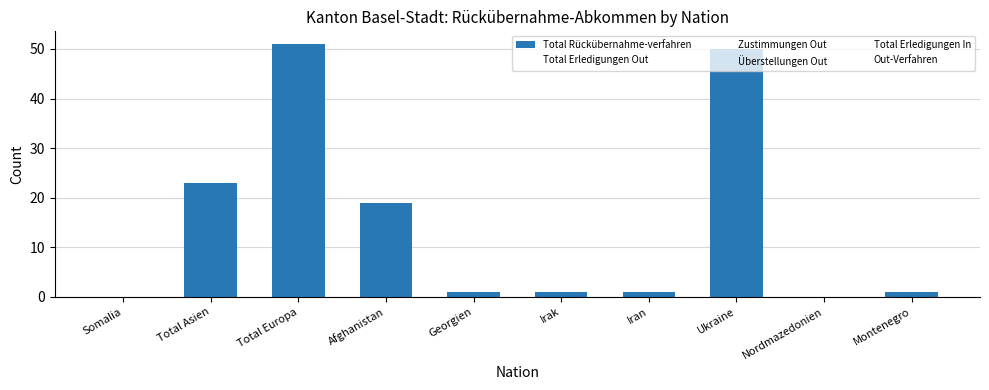

Between Total Europa and Nordmazedonien, which is larger?

Total Europa